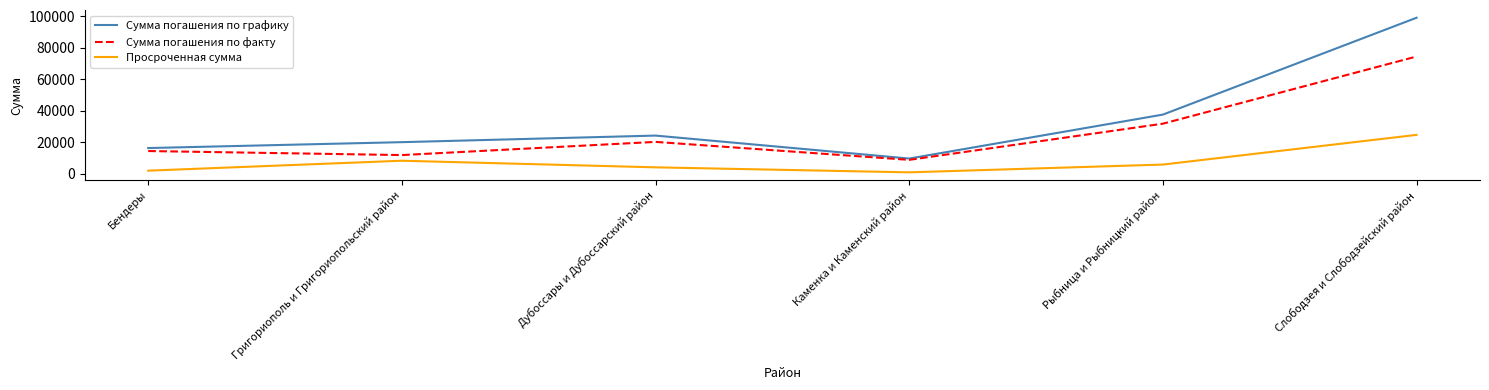

Which category has the lowest value in the Сумма погашения по графику series?

Каменка и Каменский район